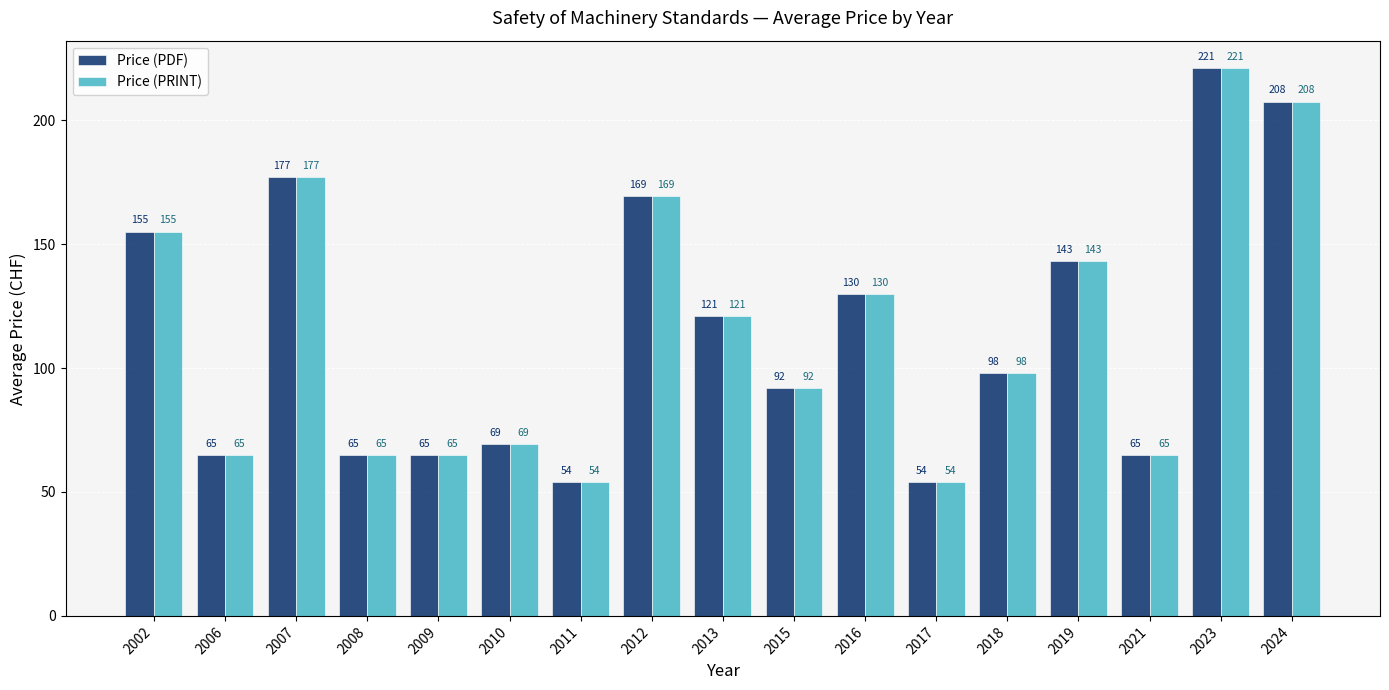

How many data points in Price (PDF) are less than 98?

8